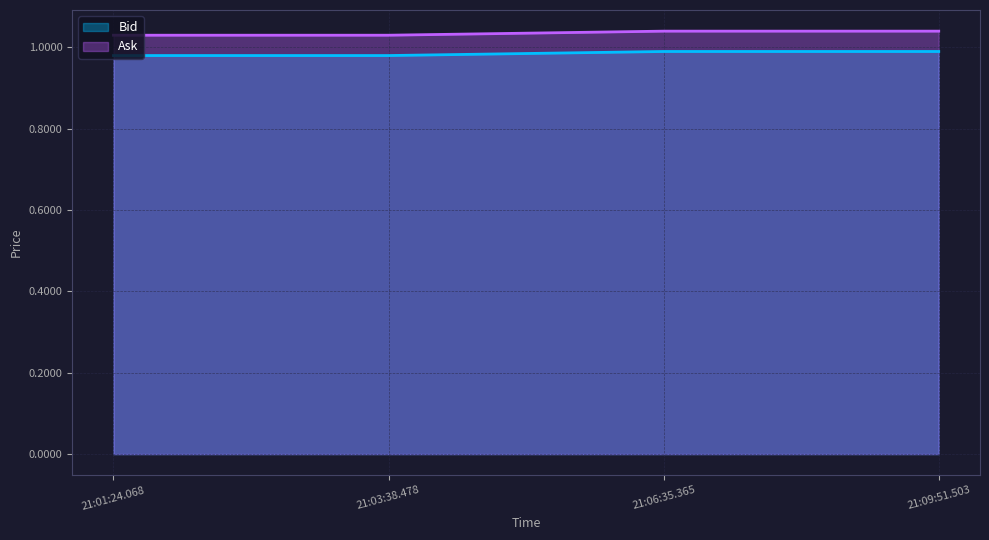

Rank the categories by Bid value from lowest to highest.

21:01:24.068, 21:03:38.478, 21:06:35.365, 21:09:51.503